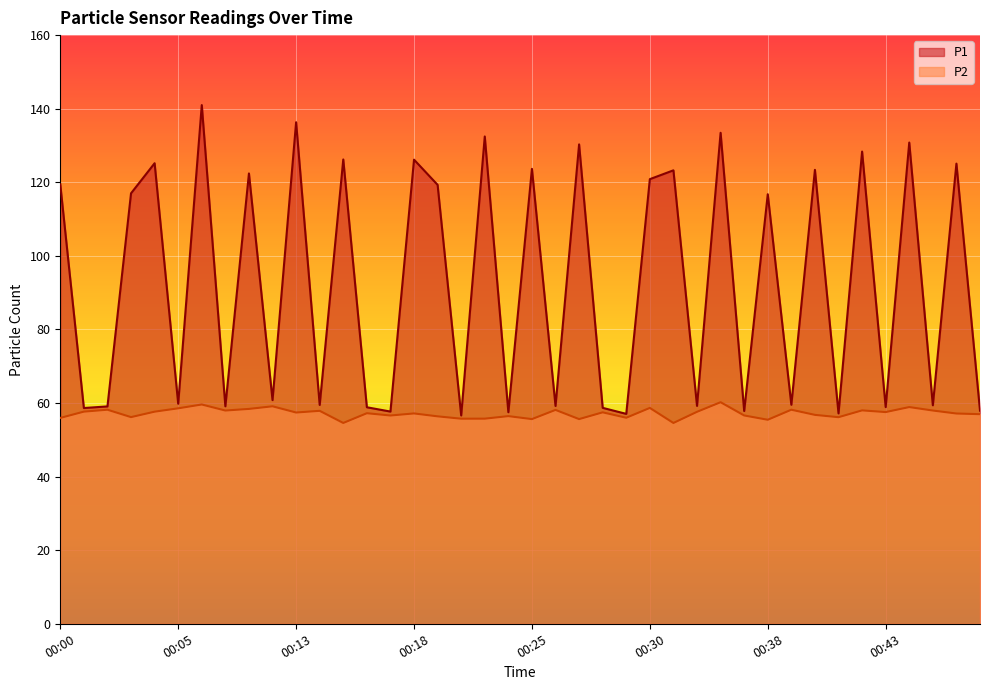

At which category does P2 reach its first local peak?

00:03